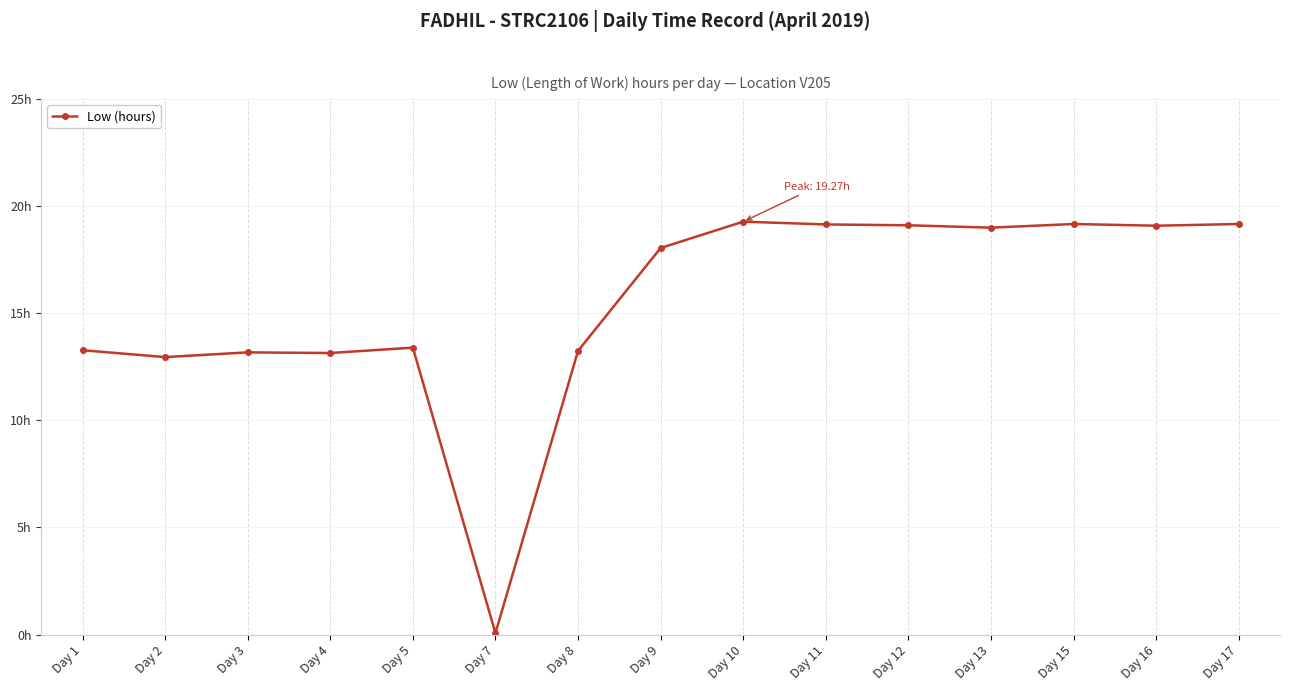

Does the chart have visible grid lines?

Yes